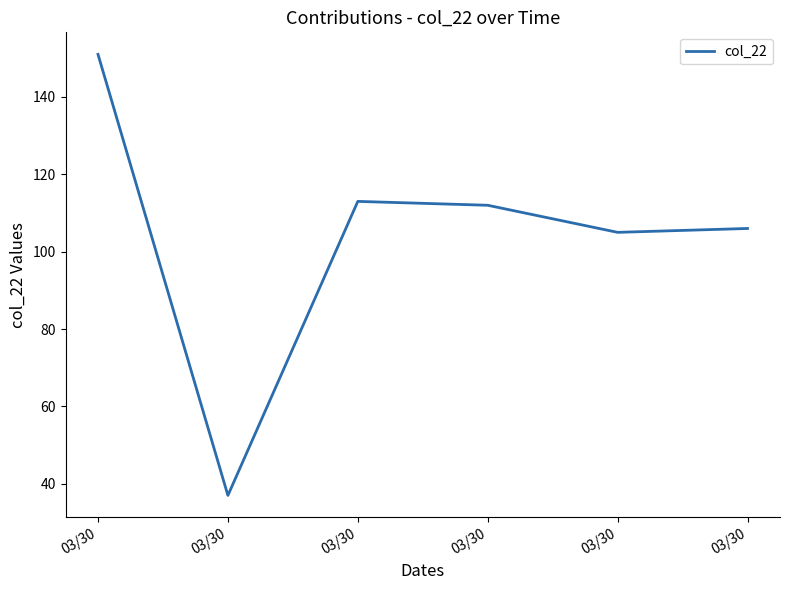

What is the value of the 1st point from the left?

151